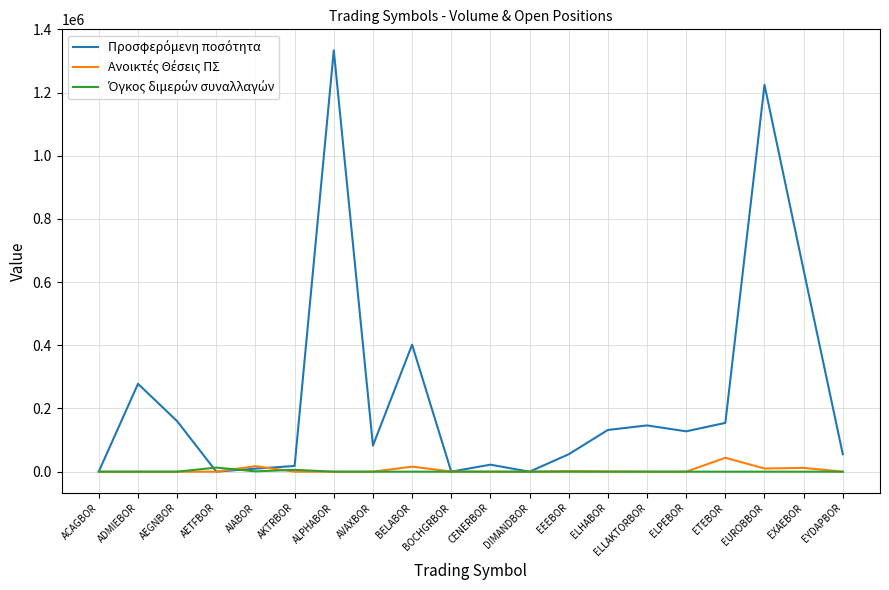

What is the total value across all series at ELPEBOR?

127710